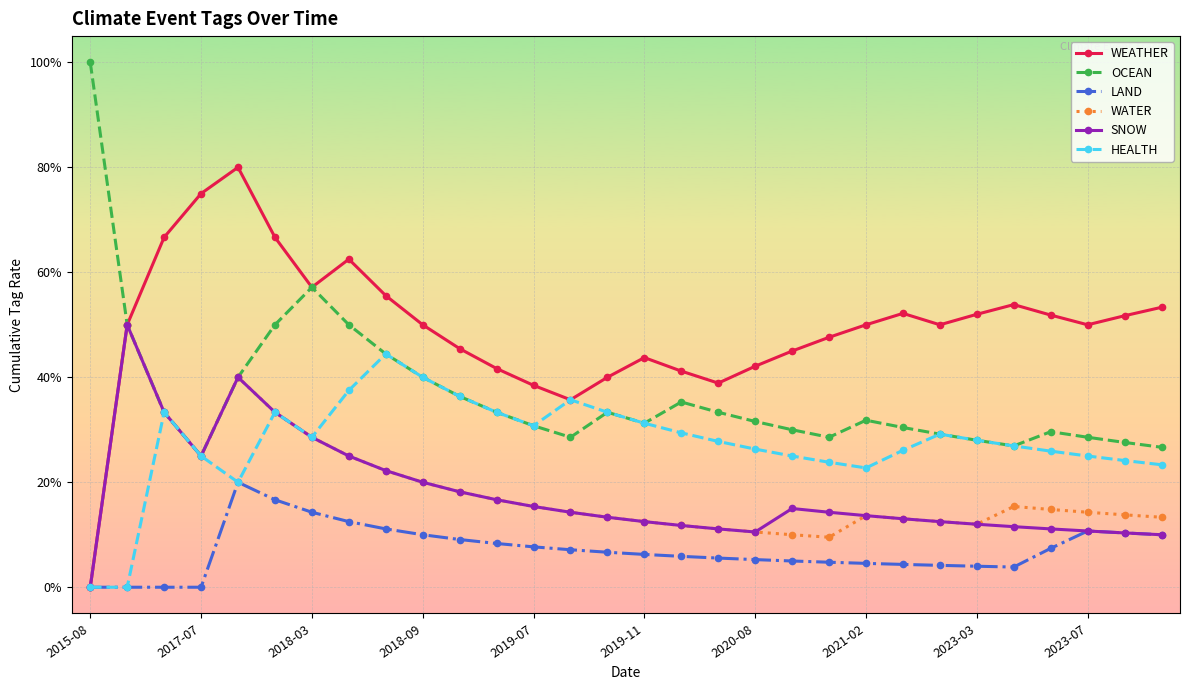

How many LAND values are between 0 and 1?

30